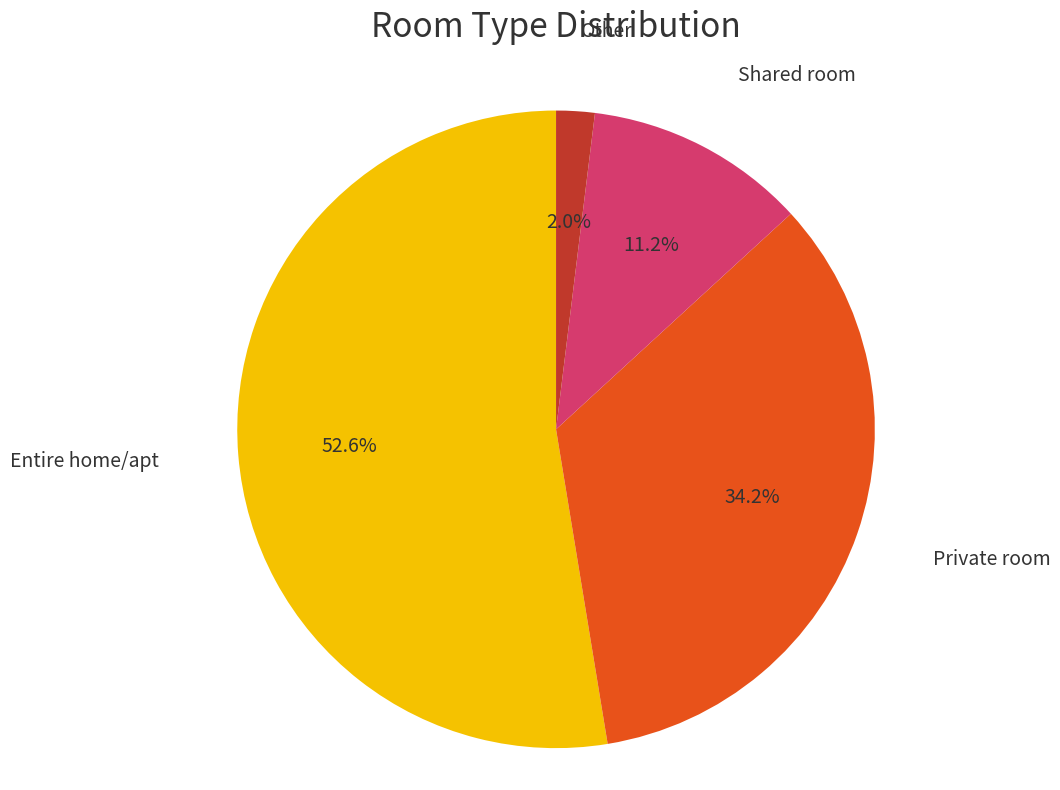

Rank the categories by value from lowest to highest.

Other, Shared room, Private room, Entire home/apt